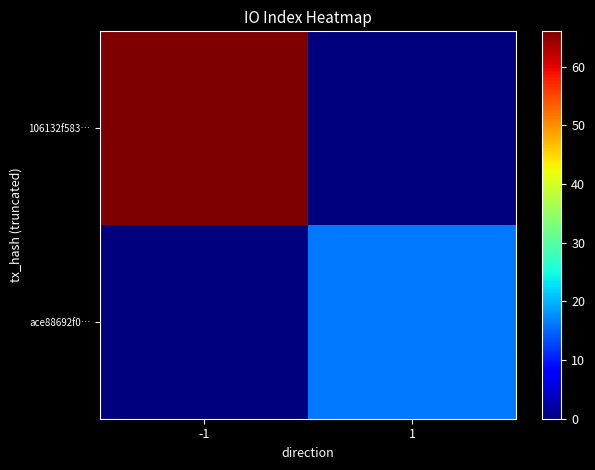

Reading left to right, what are all the values shown in this chart?

106132f583…: -1=66	1=0
ace88692f0…: -1=0	1=16